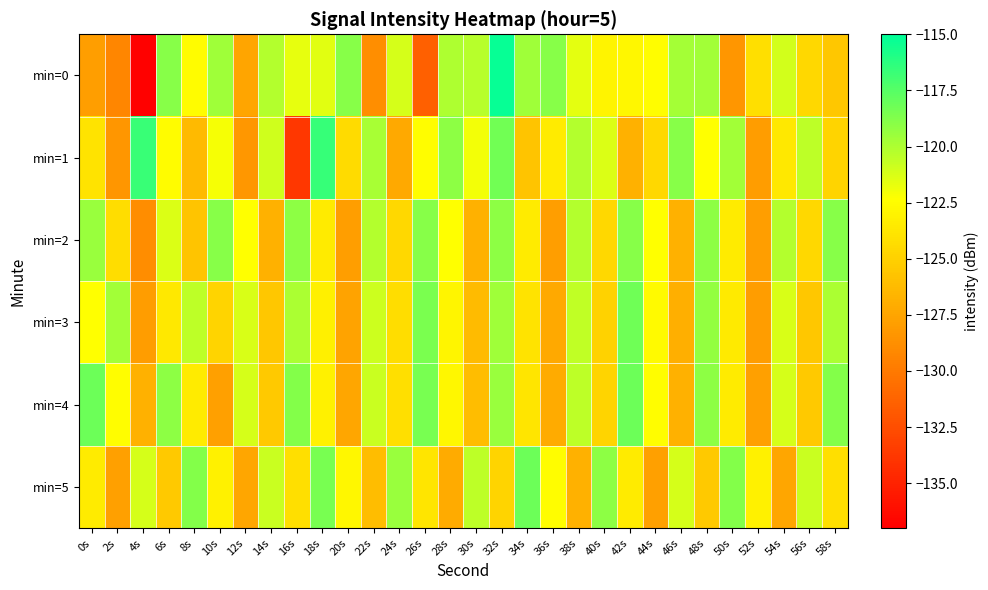

Which category has the lowest value across all series?

4s